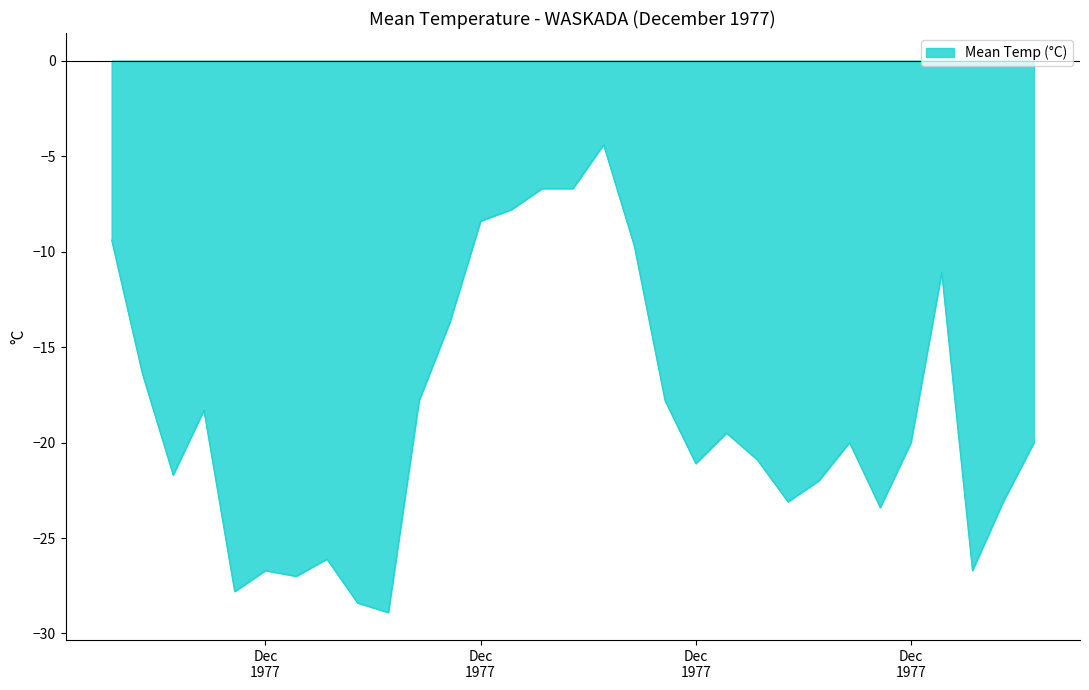

What is the minimum value shown in the chart?

-28.9